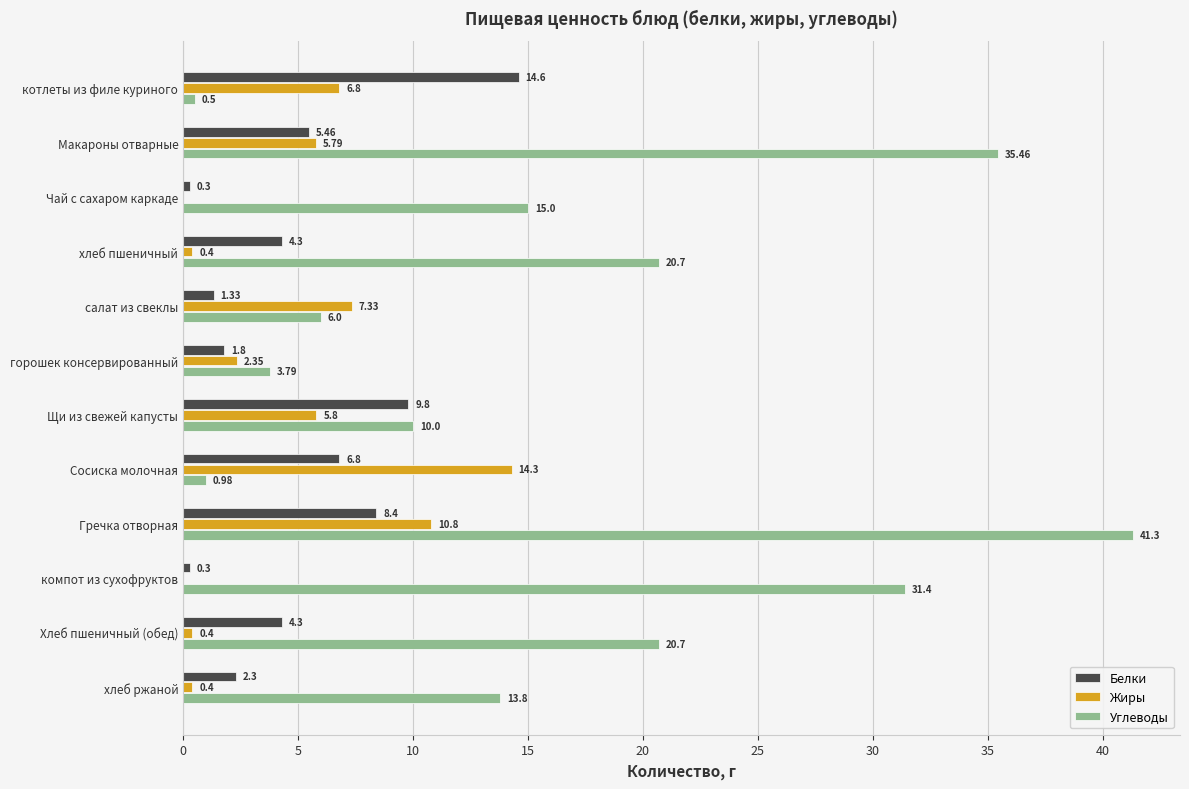

How many positive values does the Жиры series have?

10